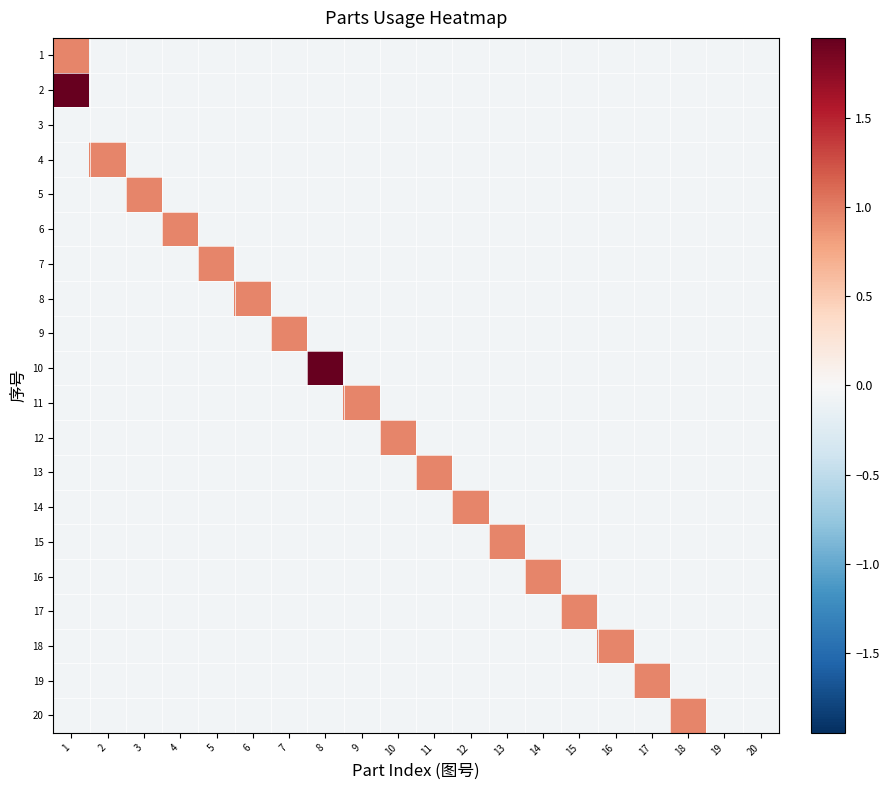

Count the number of data series in this chart.

20